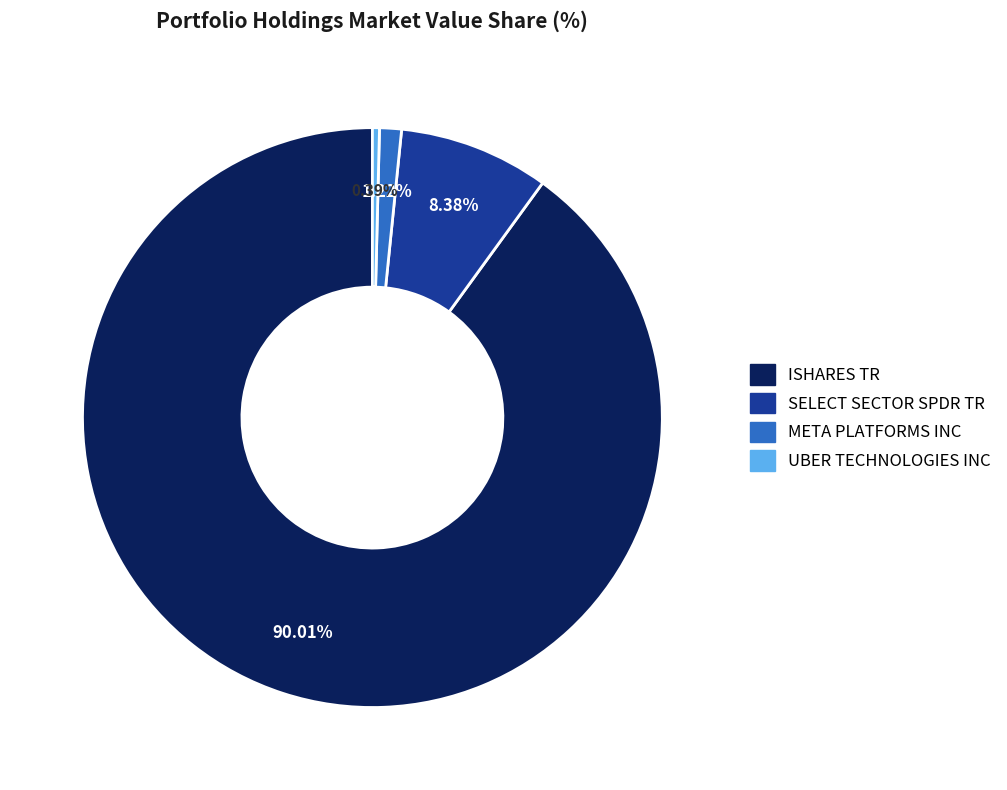

Which category has the smallest portion of the pie?

UBER TECHNOLOGIES INC